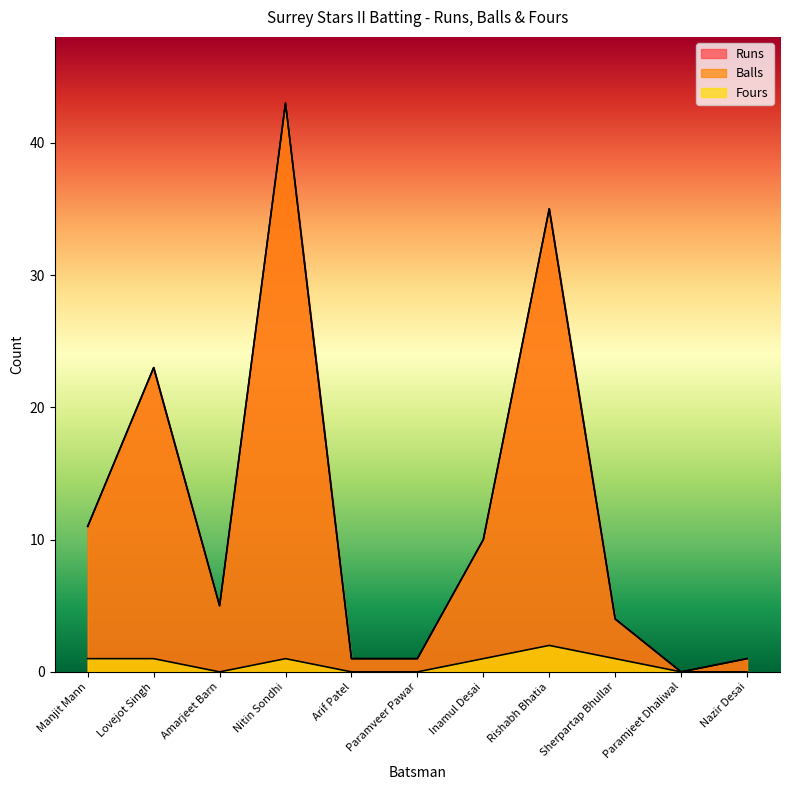

Which series changed the most between Amarjeet Barn and Paramjeet Dhaliwal?

Runs